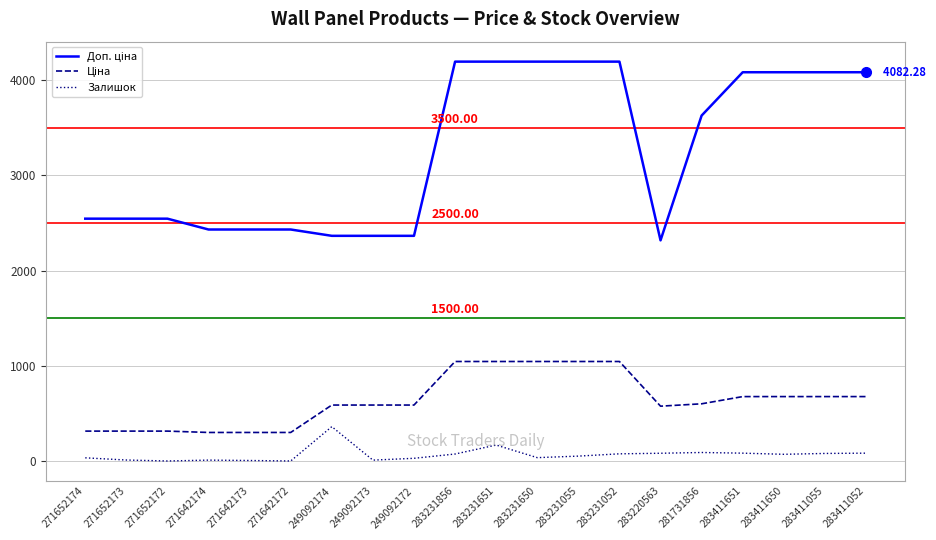

What is the difference between the maximum and minimum values in the Залишок series?

360.0